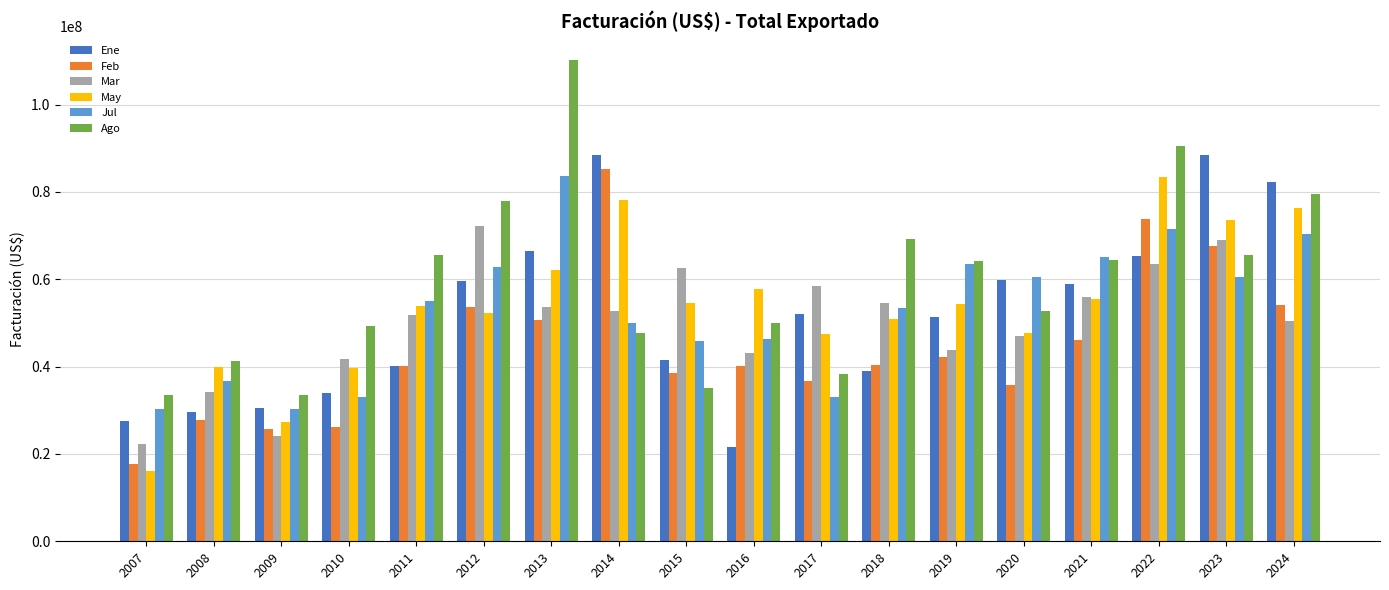

What is the sum of the Ago values at 2018 and 2023?

134797212.3